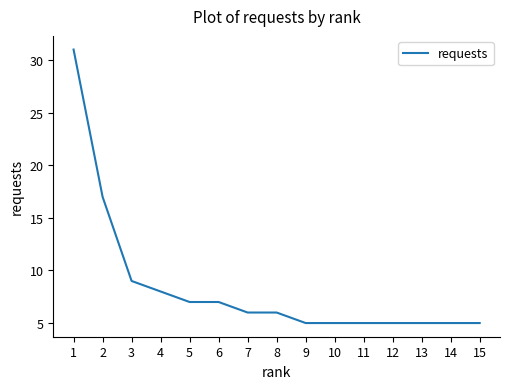

Where does the data first go above 6?

1